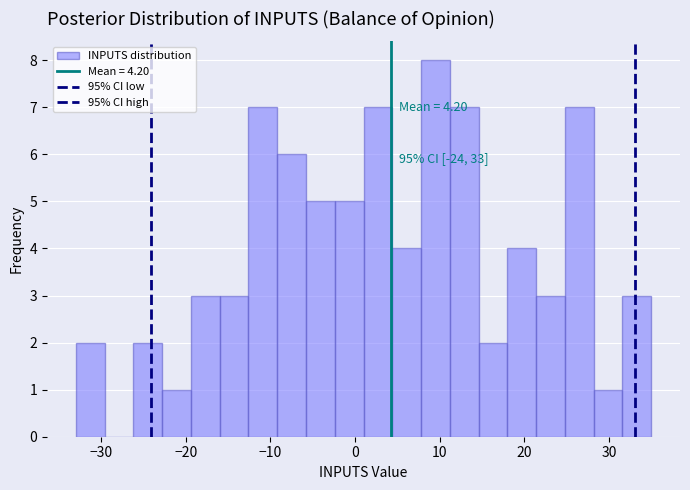

Read against the x-axis, roughly where is the centre of the tallest bar?

10